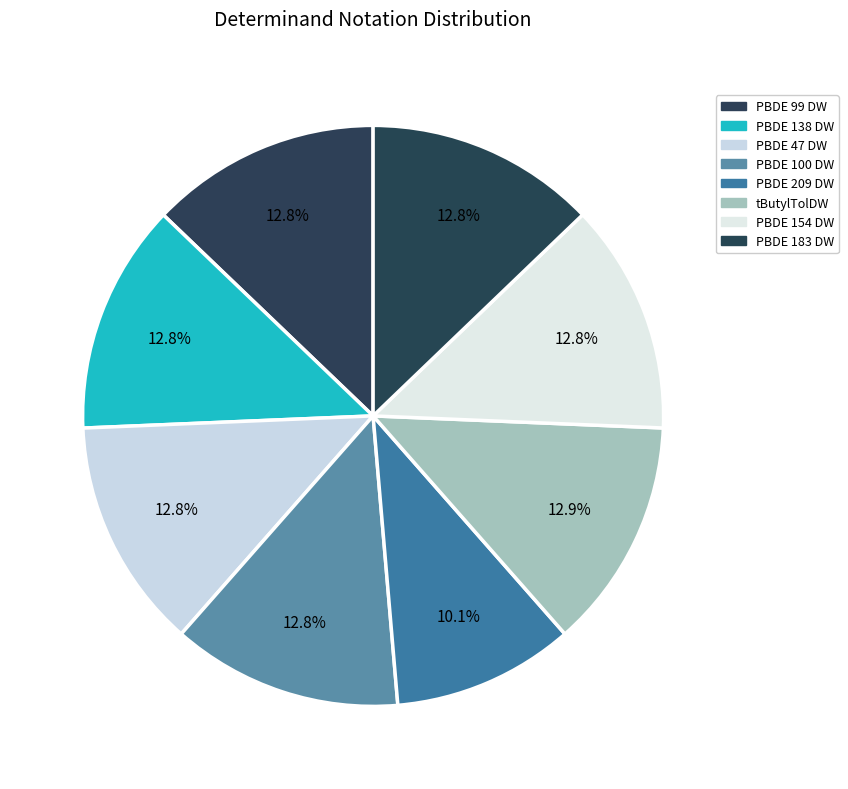

Is there any slice that represents more than half of the pie?

No